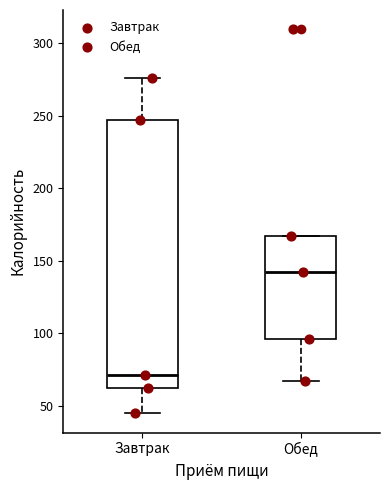

Where is the lower edge of the box for Завтрак on the y-axis? The values are not printed on the chart, so give them approximately, as read against the axis.

65